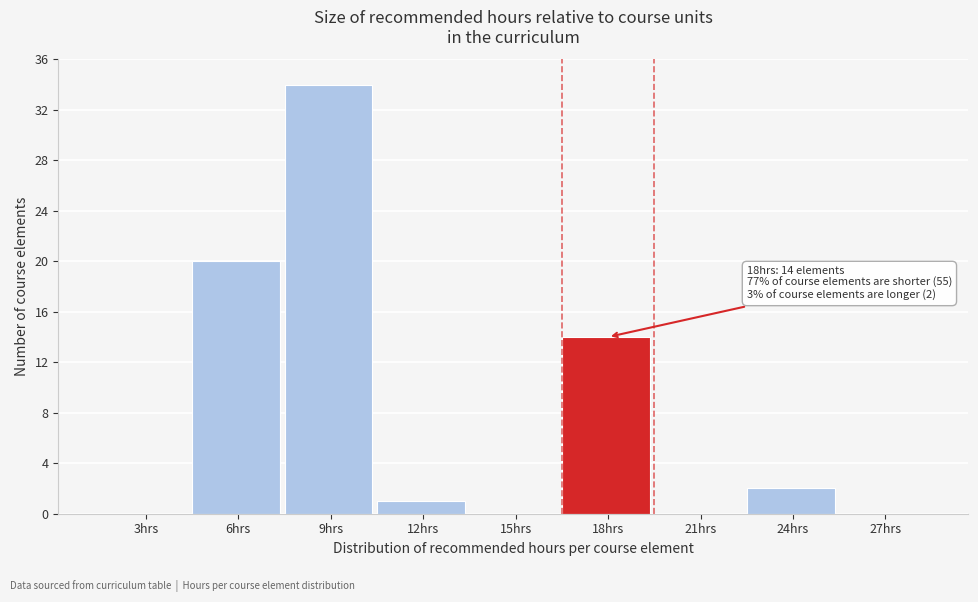

Reading left to right, extract all data points from this chart.

3hrs=0	6hrs=20	9hrs=34	12hrs=1	15hrs=0	18hrs=14	21hrs=0	24hrs=2	27hrs=0